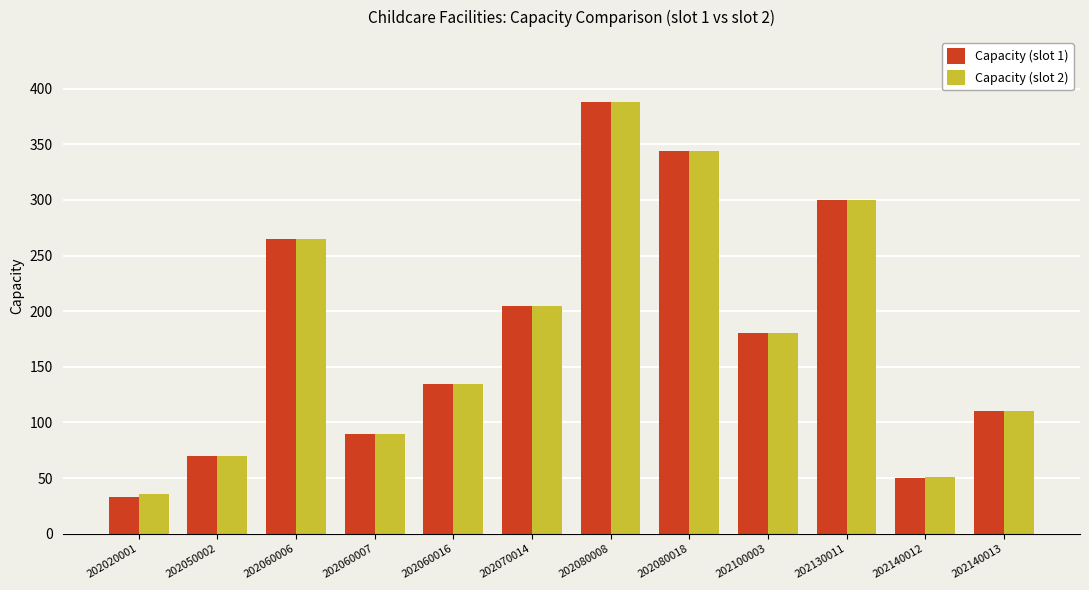

The Capacity (slot 1) series shows 180 at 202100003. True or false?

True